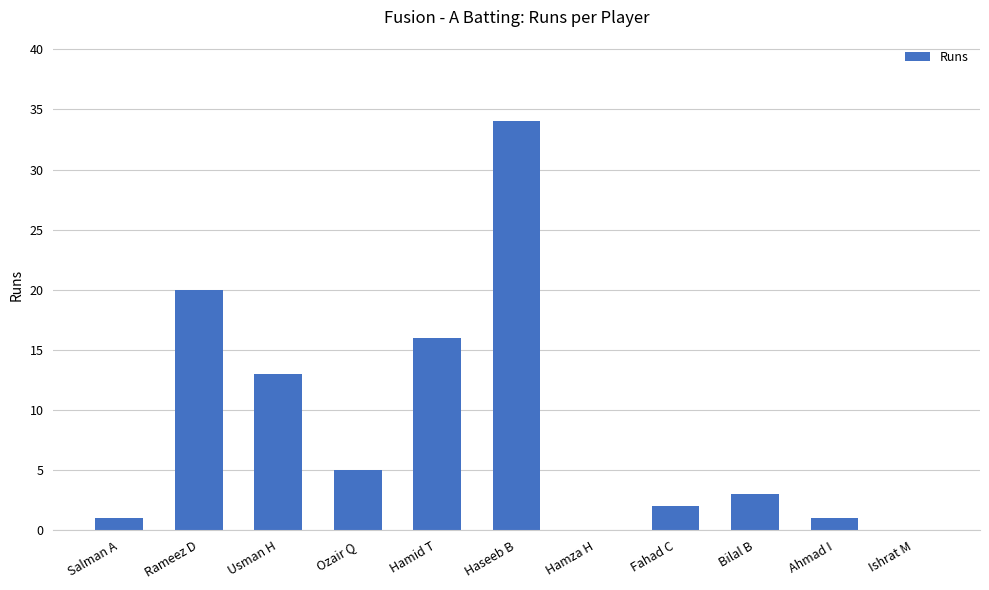

Which category has the highest value across all series?

Haseeb B